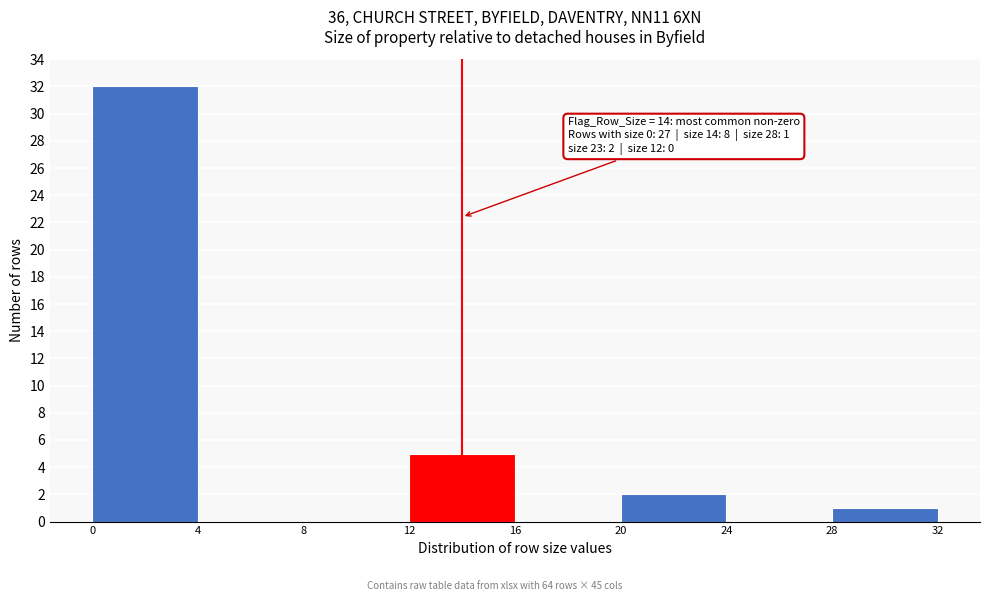

Over which range of the x-axis is the bar tallest?

0 to 4